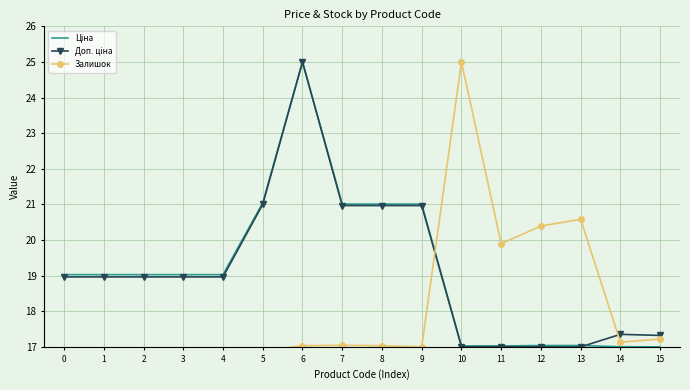

Rank the categories by Залишок value from highest to lowest.

10, 13, 12, 11, 15, 14, 7, 6, 8, 9, 0, 1, 2, 3, 4, 5